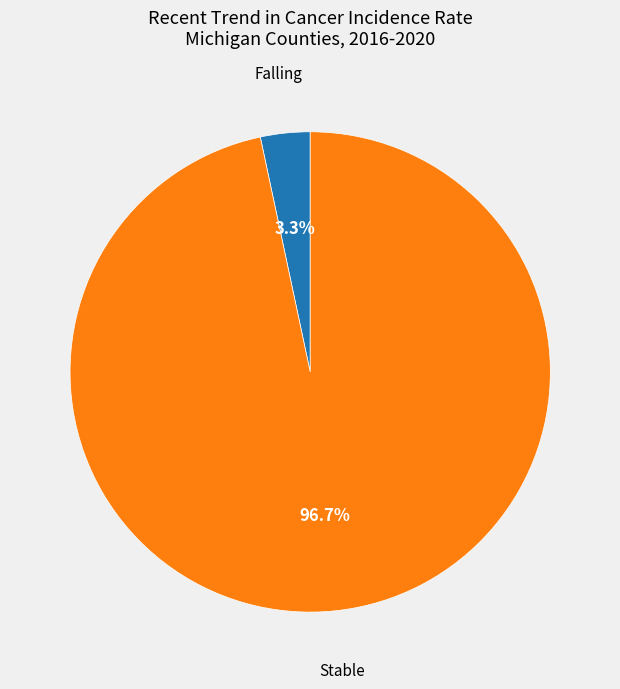

Is there a majority slice in this chart?

Yes